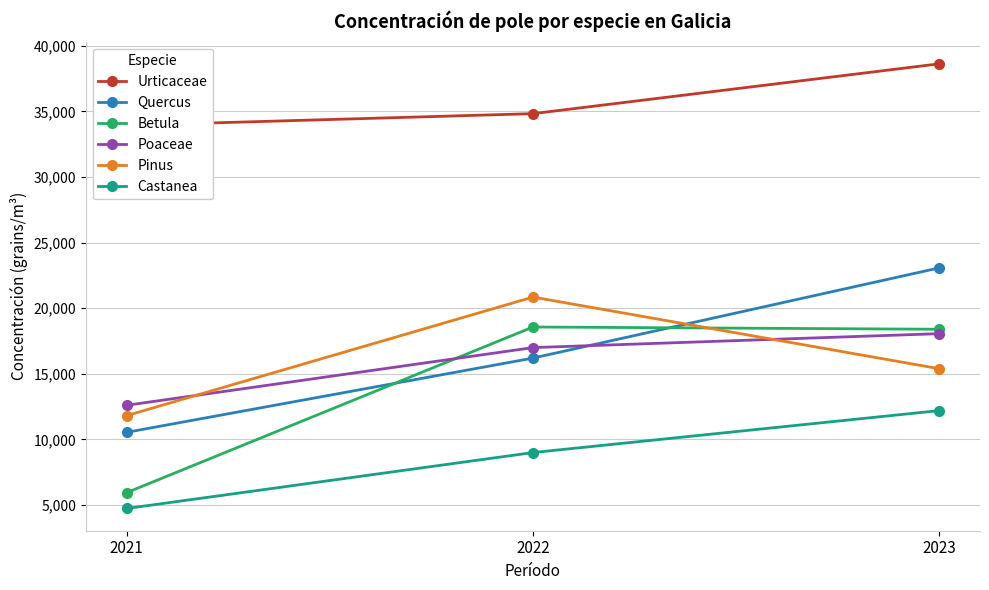

The value of Castanea at 2023 is 17875. True or false?

False